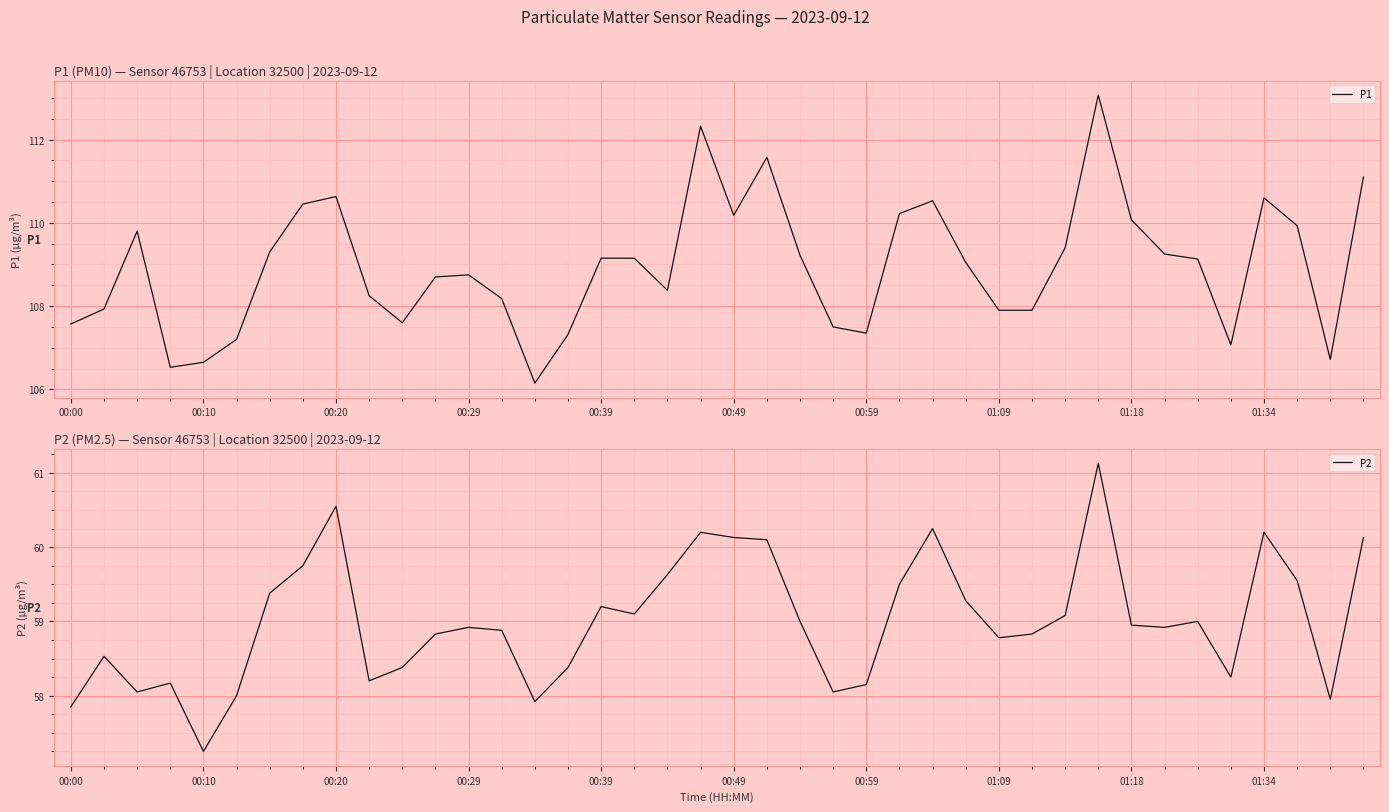

At how many categories does at least one series exceed 71?

40